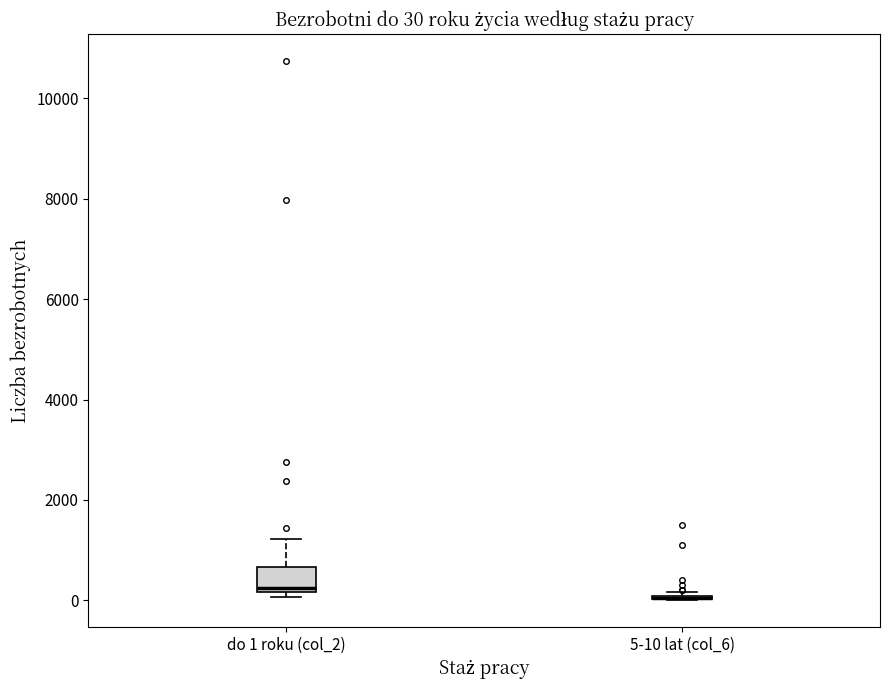

Comparing the boxes themselves (not the whiskers), which one is the tallest?

do 1 roku (col_2)